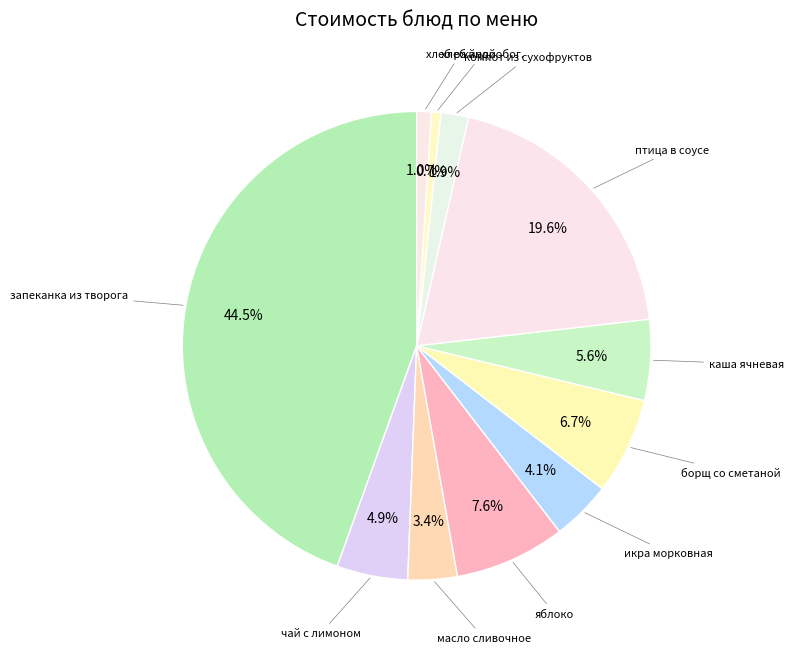

Count the number of slices in the pie.

11